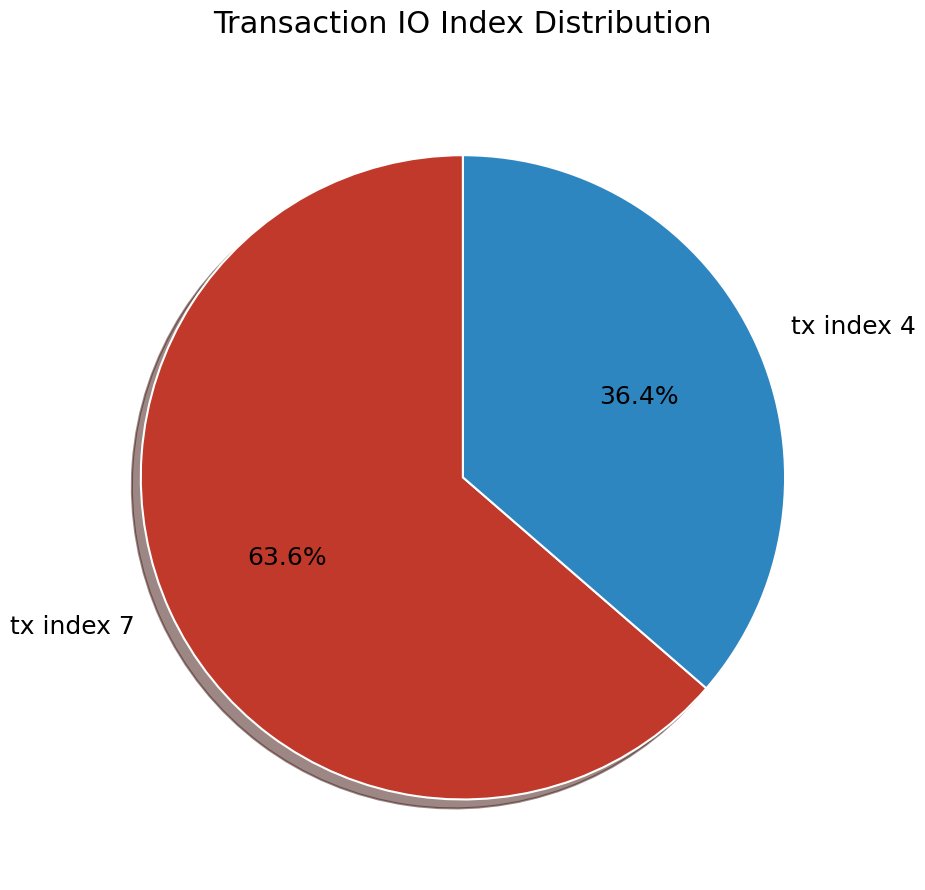

What percentage is the tx index 7 slice, to the nearest percent?

64%